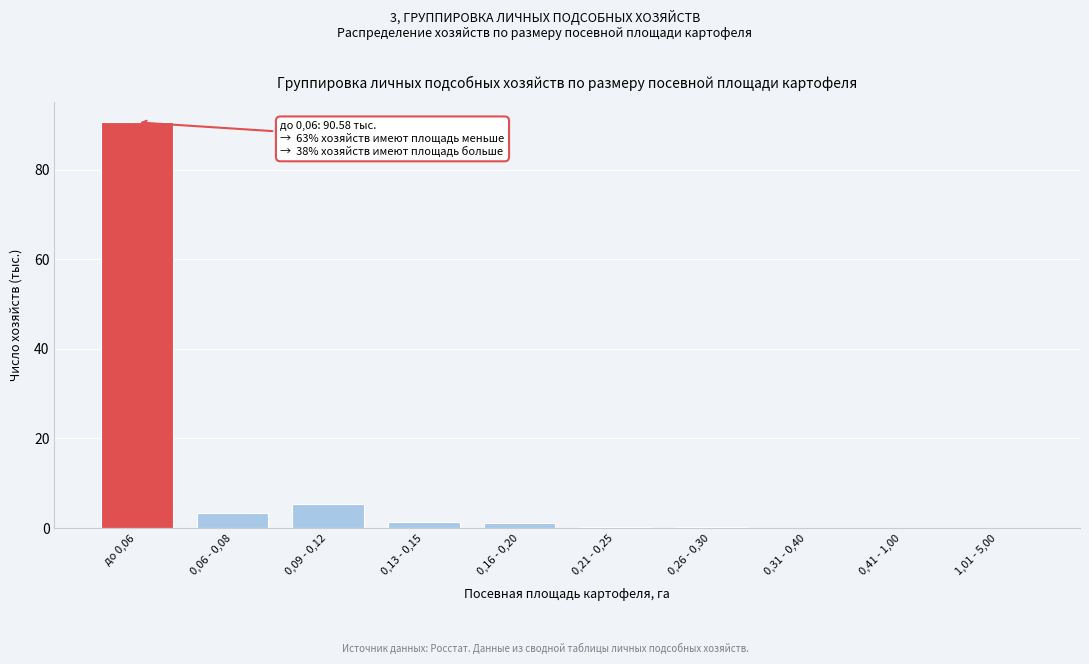

What is the greatest value displayed?

90.6